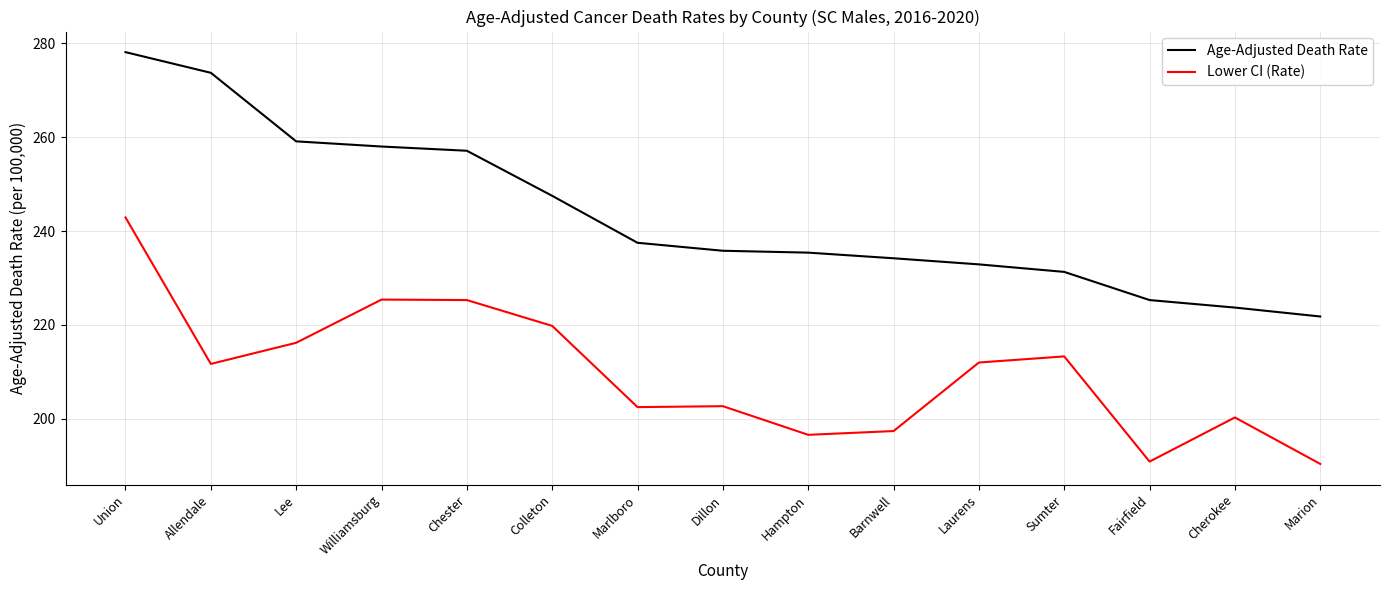

True or false: Age-Adjusted Death Rate has a value of 408.9 at Barnwell.

False